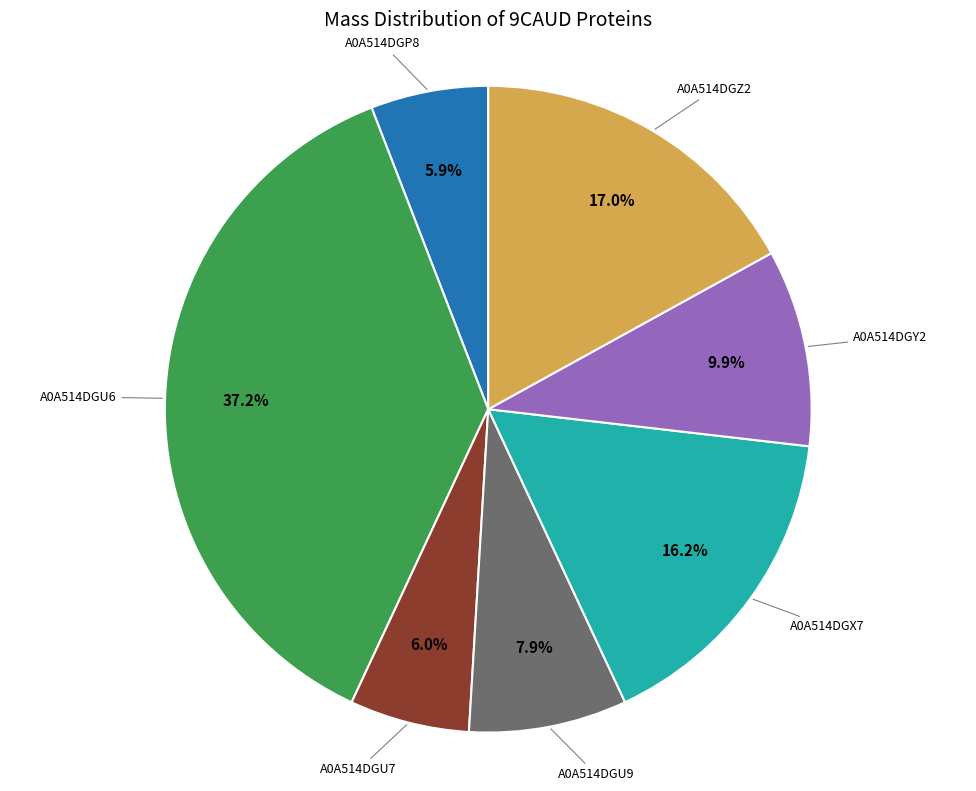

Is there any slice that represents more than half of the pie?

No